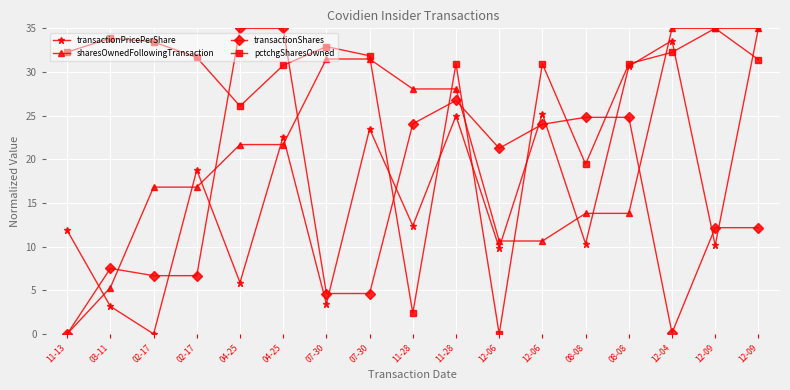

How many lines are shown in the chart?

4